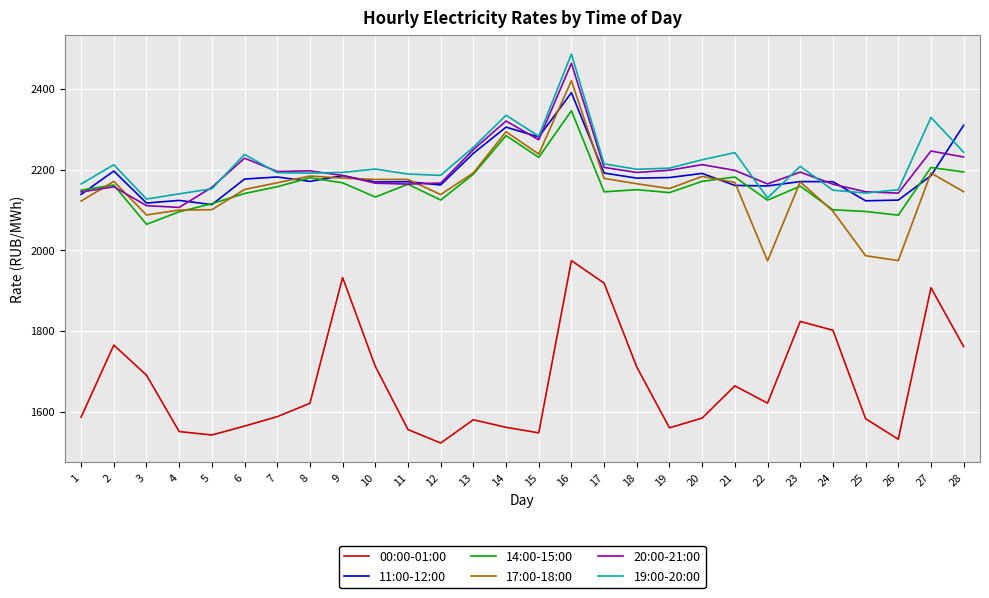

True or false: 00:00-01:00 and 20:00-21:00 intersect in this chart.

False